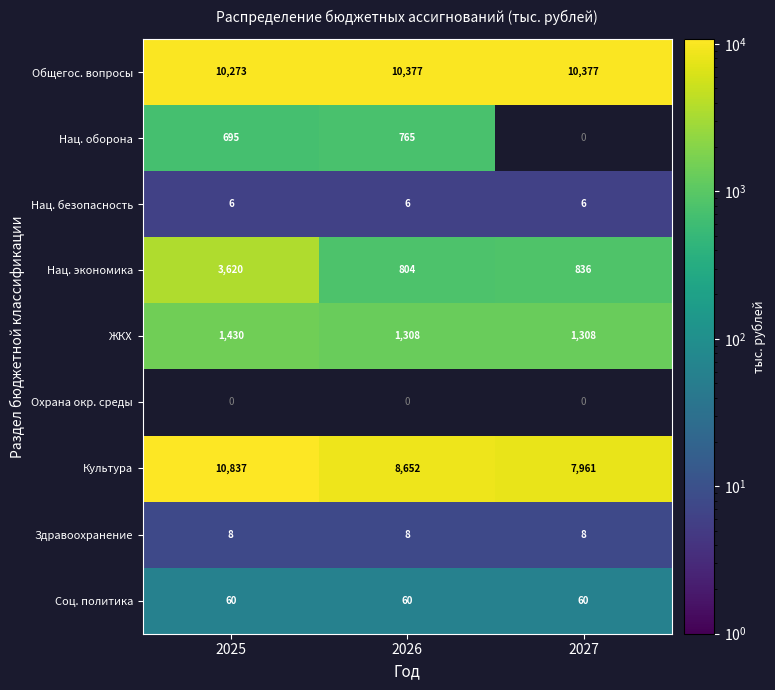

What is the sum of all Соц. политика values?

180